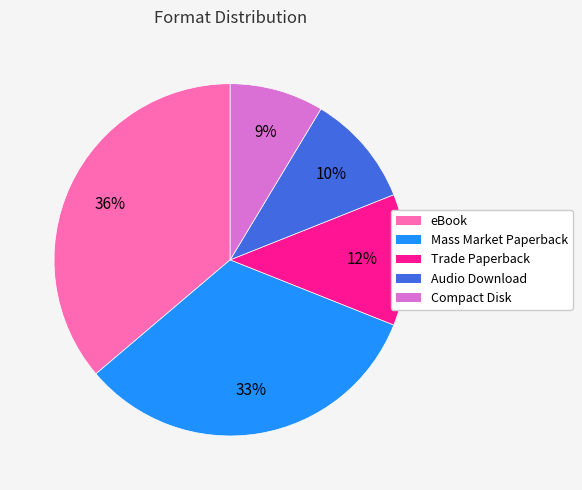

Does eBook represent more than half of the total?

No